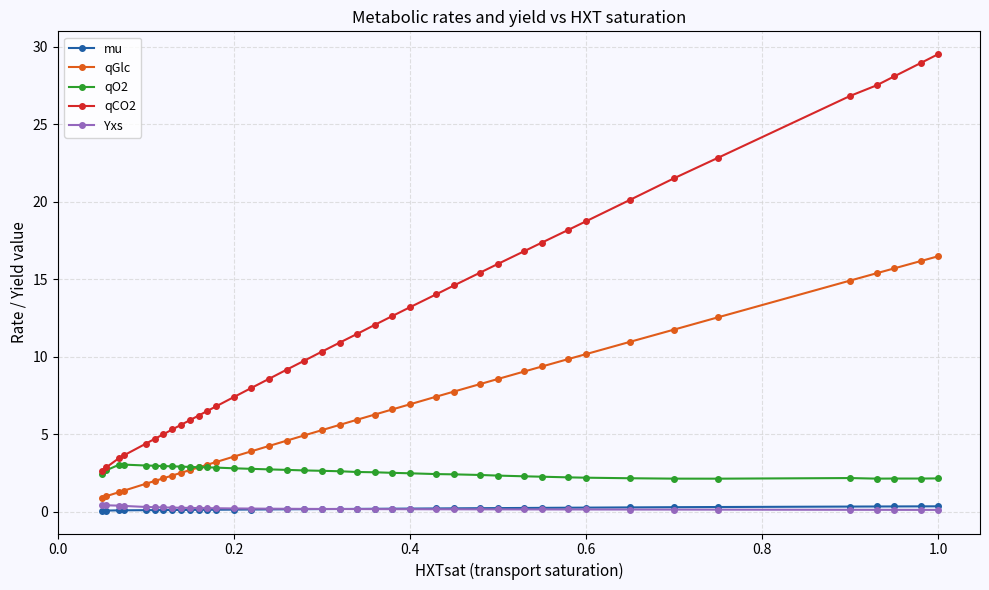

How many lines are shown in the chart?

5